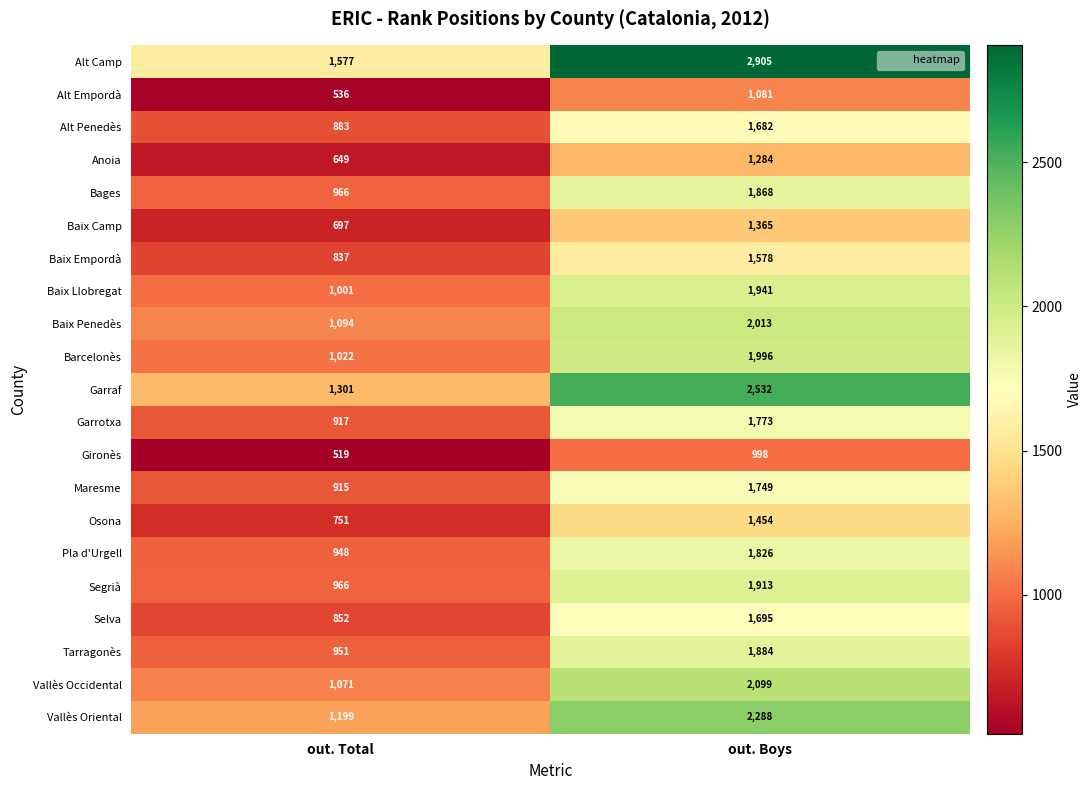

True or false: Baix Penedès has a value of 386 at out. Total.

False